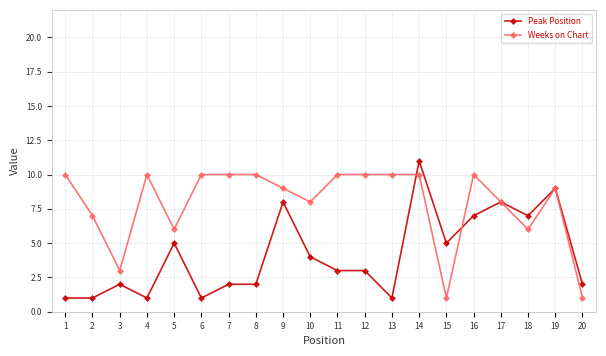

What value does the Peak Position series have at 16?

7